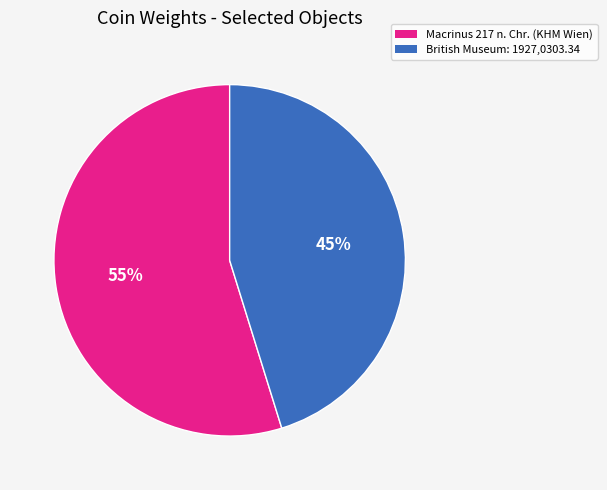

To the nearest percent, what is the average slice percentage?

50%